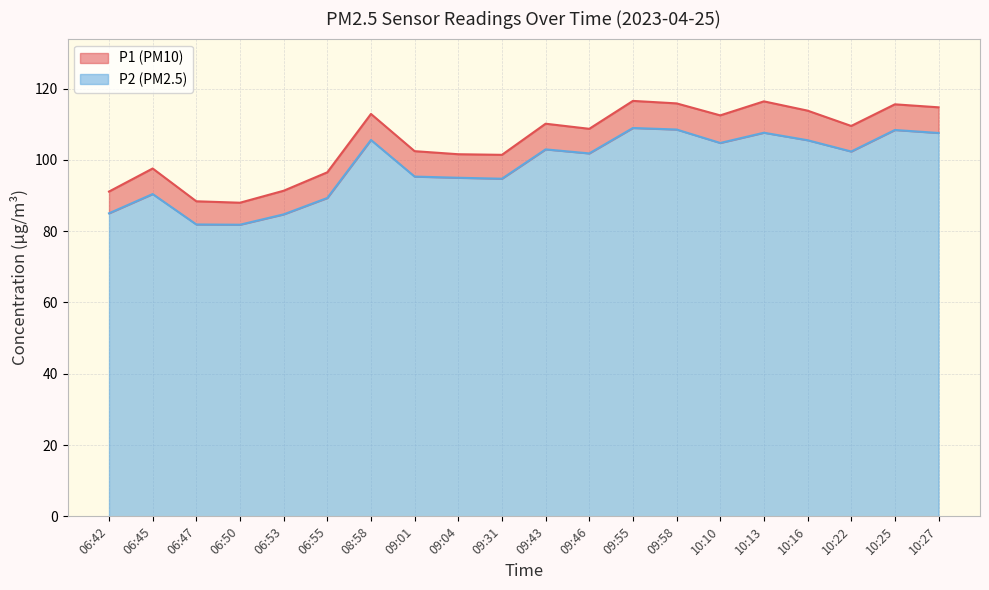

The P1 series shows 114.7 at 10:27. True or false?

True